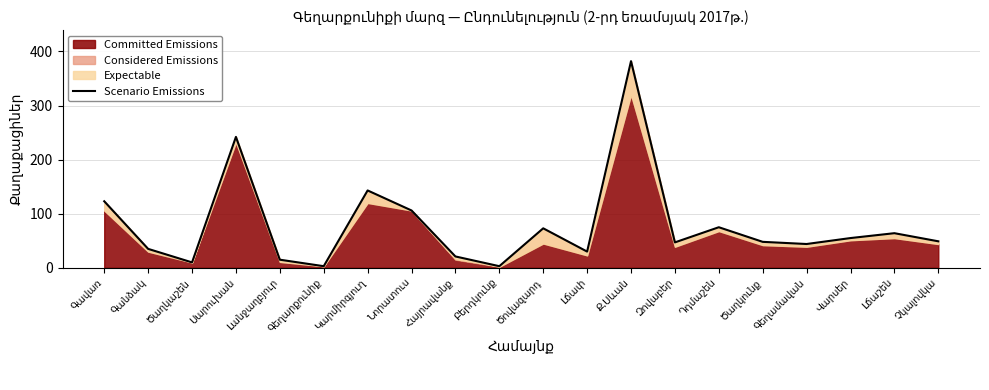

What is the difference between the values at Գանձակ and Չկալովկա?

14